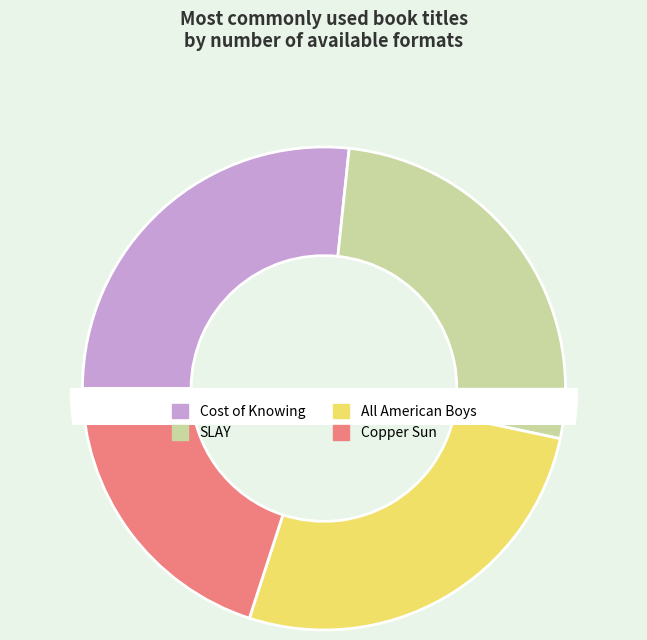

What is the largest slice in the pie chart?

Cost of Knowing